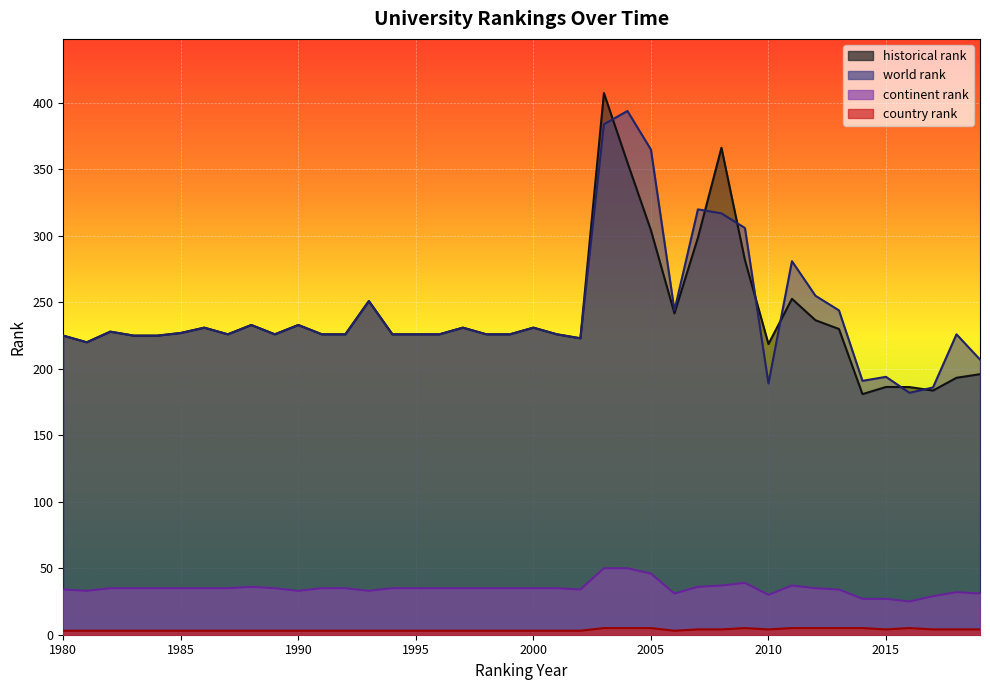

The value of country rank at 1990 is 3.0. True or false?

True